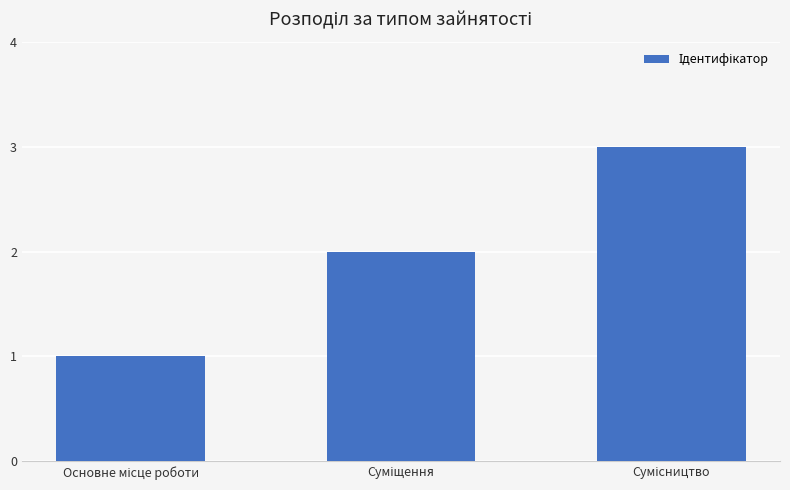

What is the sum of all values?

6